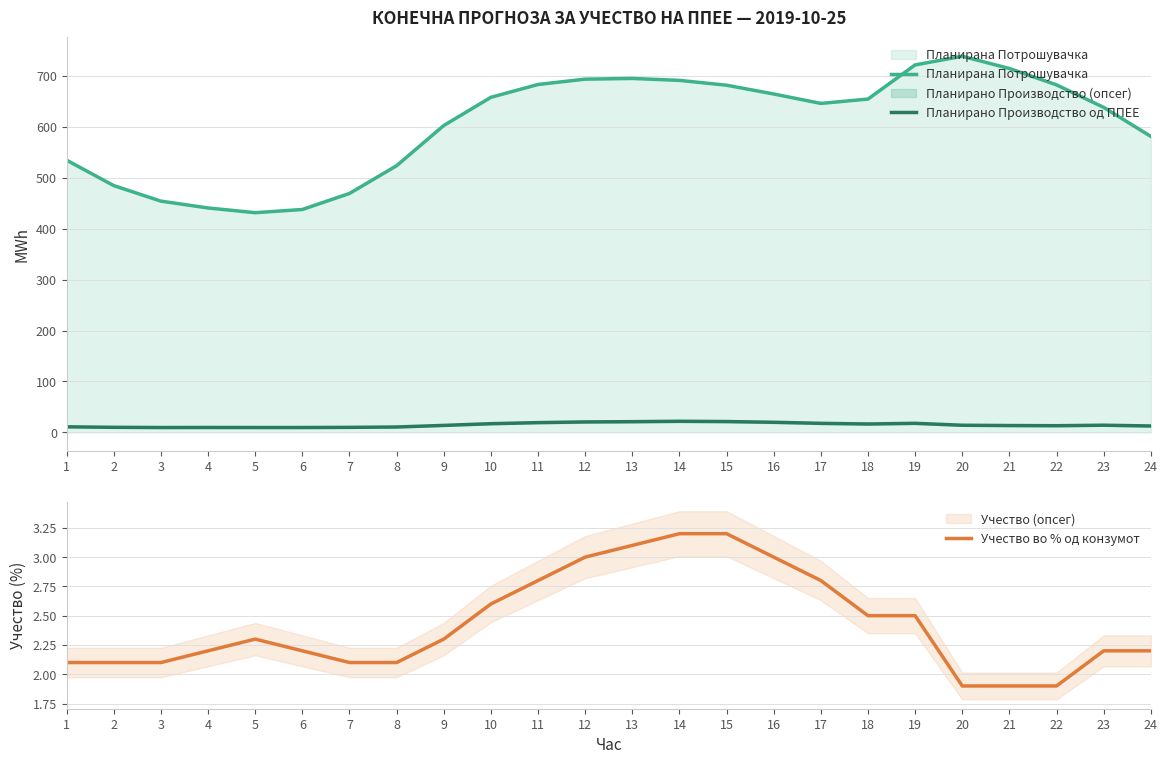

Which series changed the most between 8 and 16?

Планирана Потрошувачка